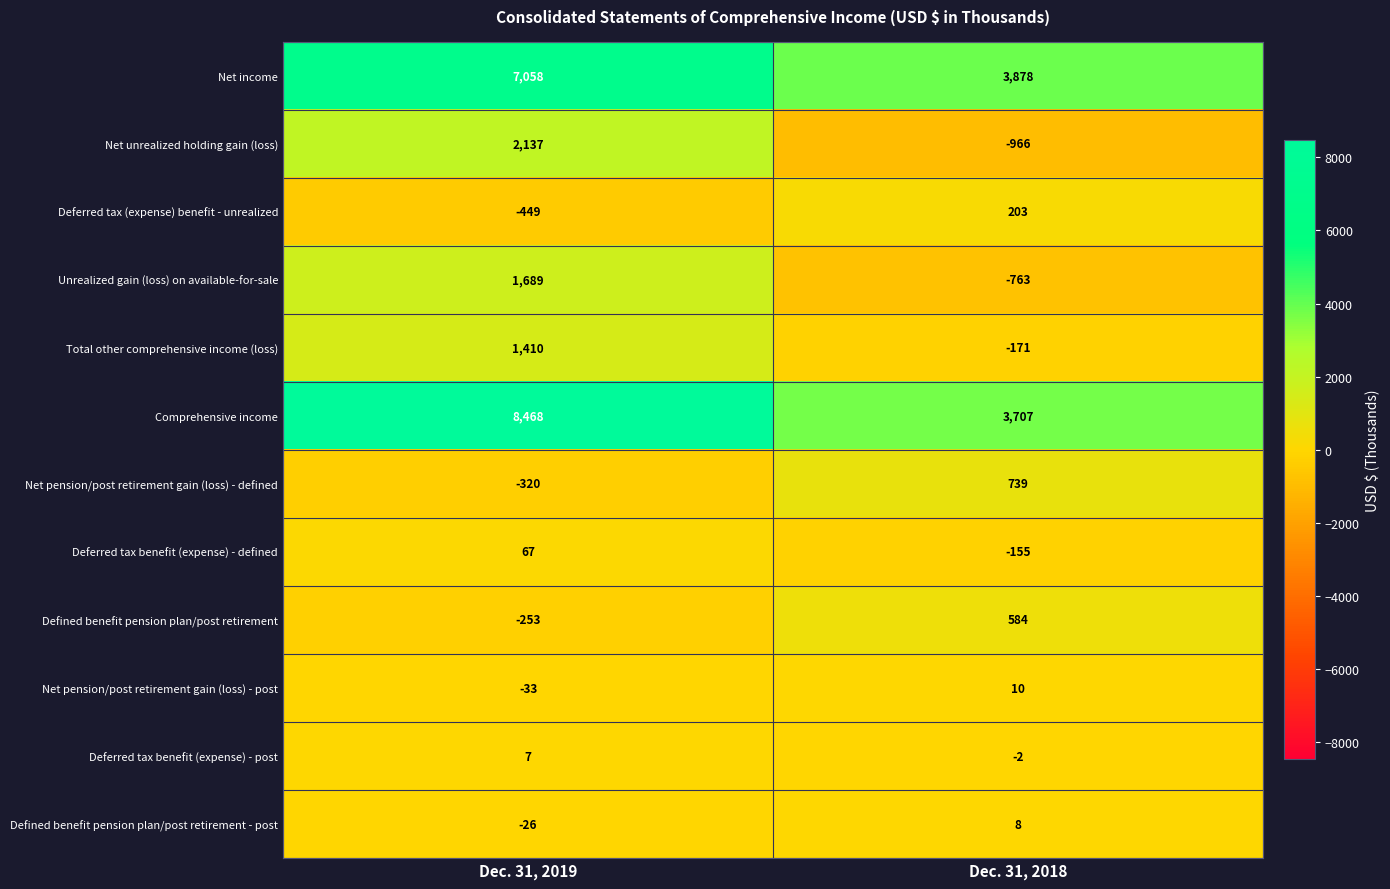

Which series has the largest total across all categories?

Comprehensive income